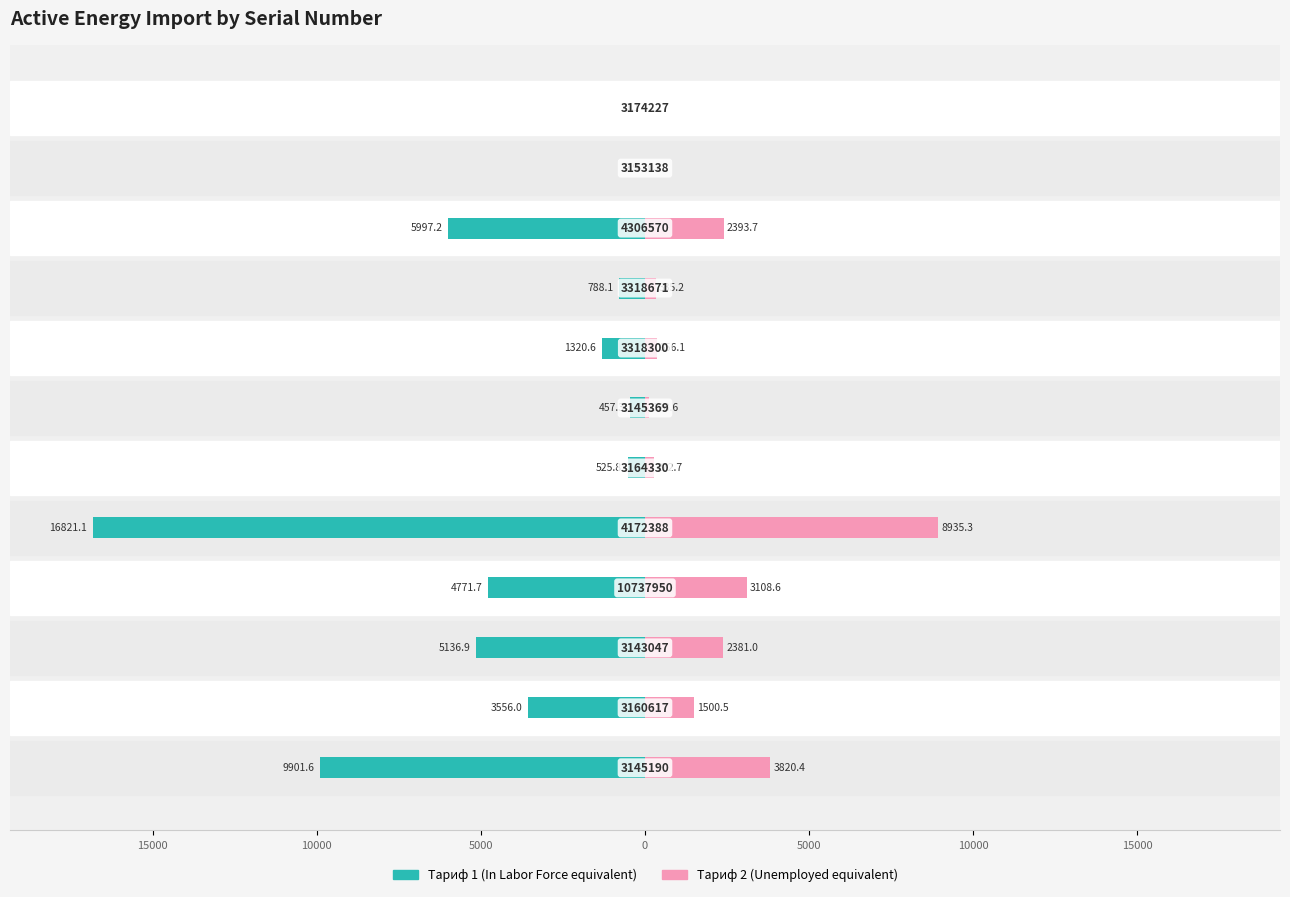

How many bars are there in total?

24